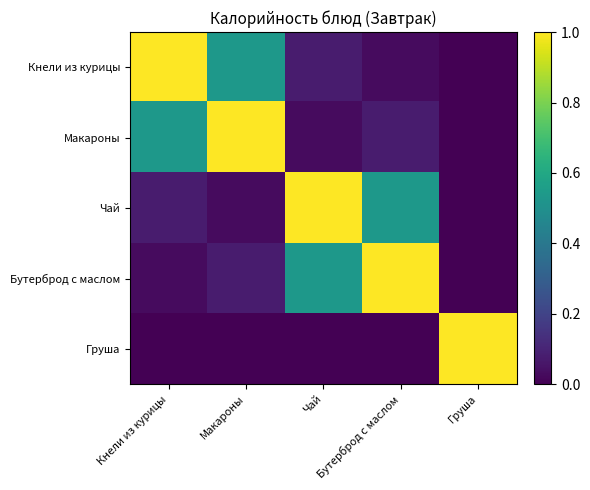

At which category is the sum across all series the highest?

Кнели из курицы